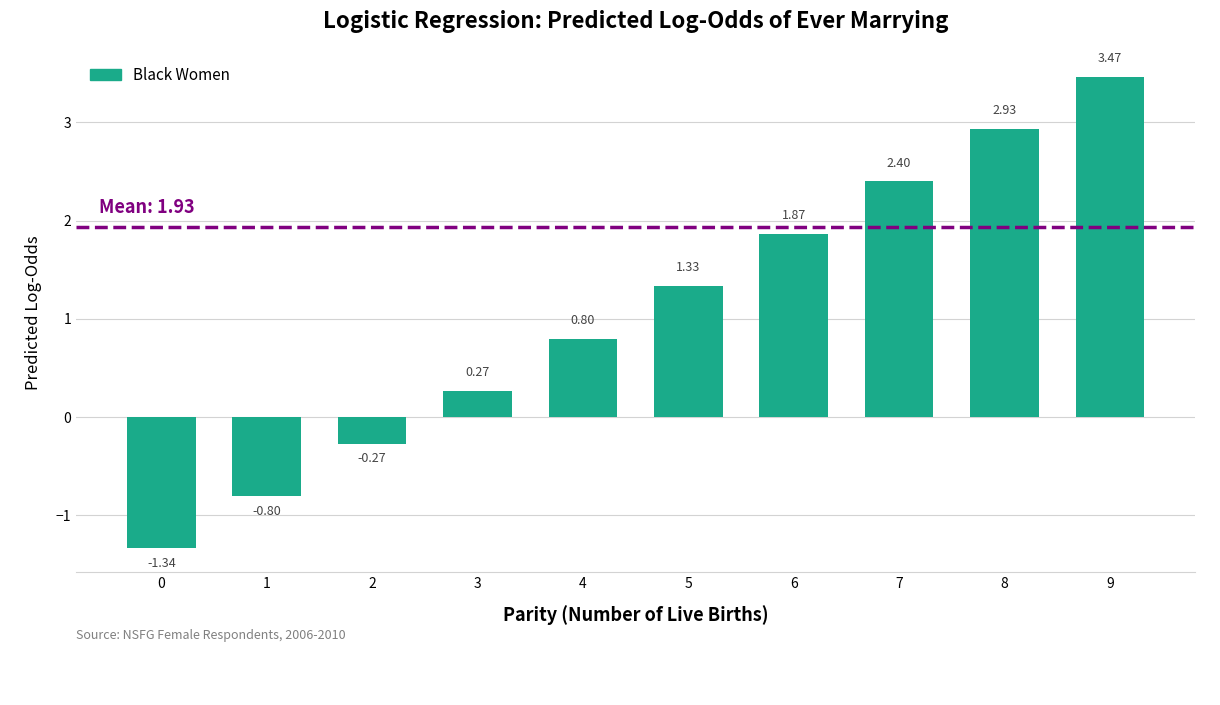

What is the difference between the maximum and second lowest values?

4.3